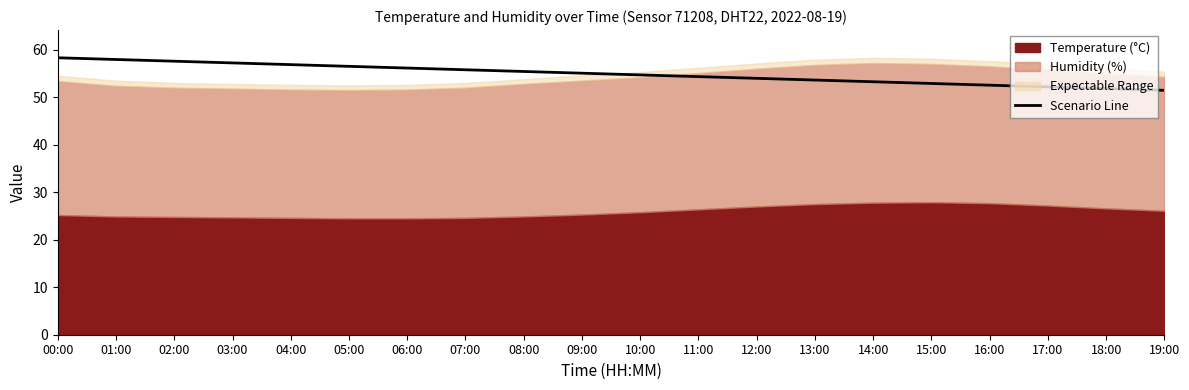

True or false: the data shows 80.0 at 05:00.

False